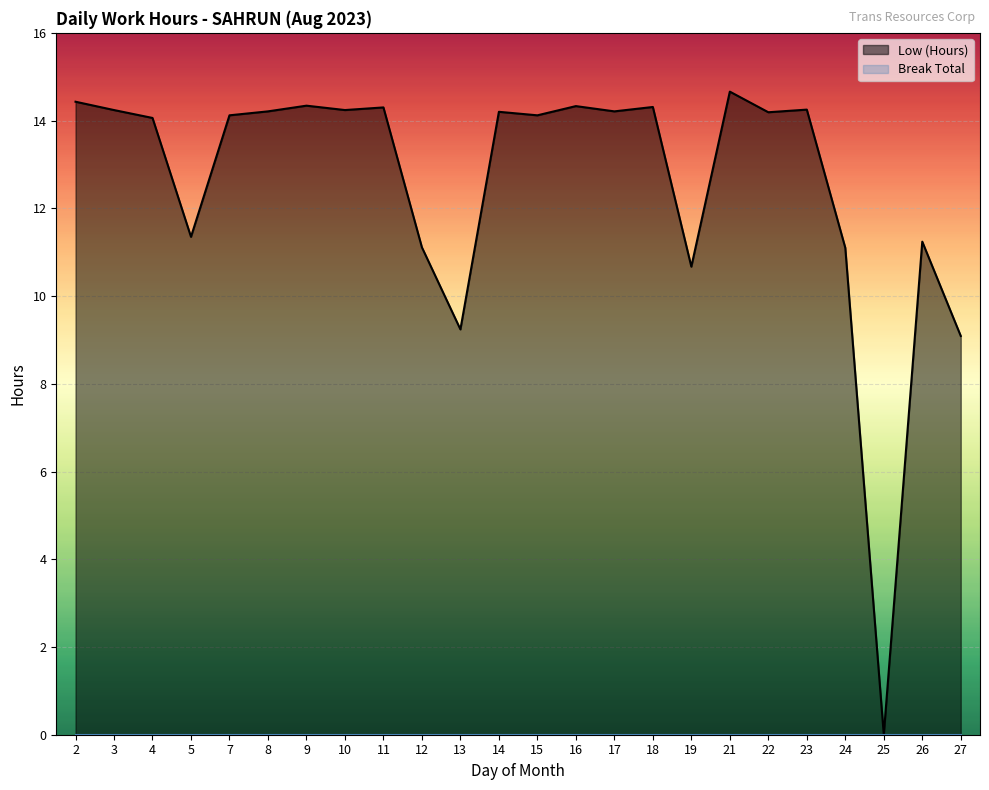

True or false: the data has more than 2 interior local peaks.

True